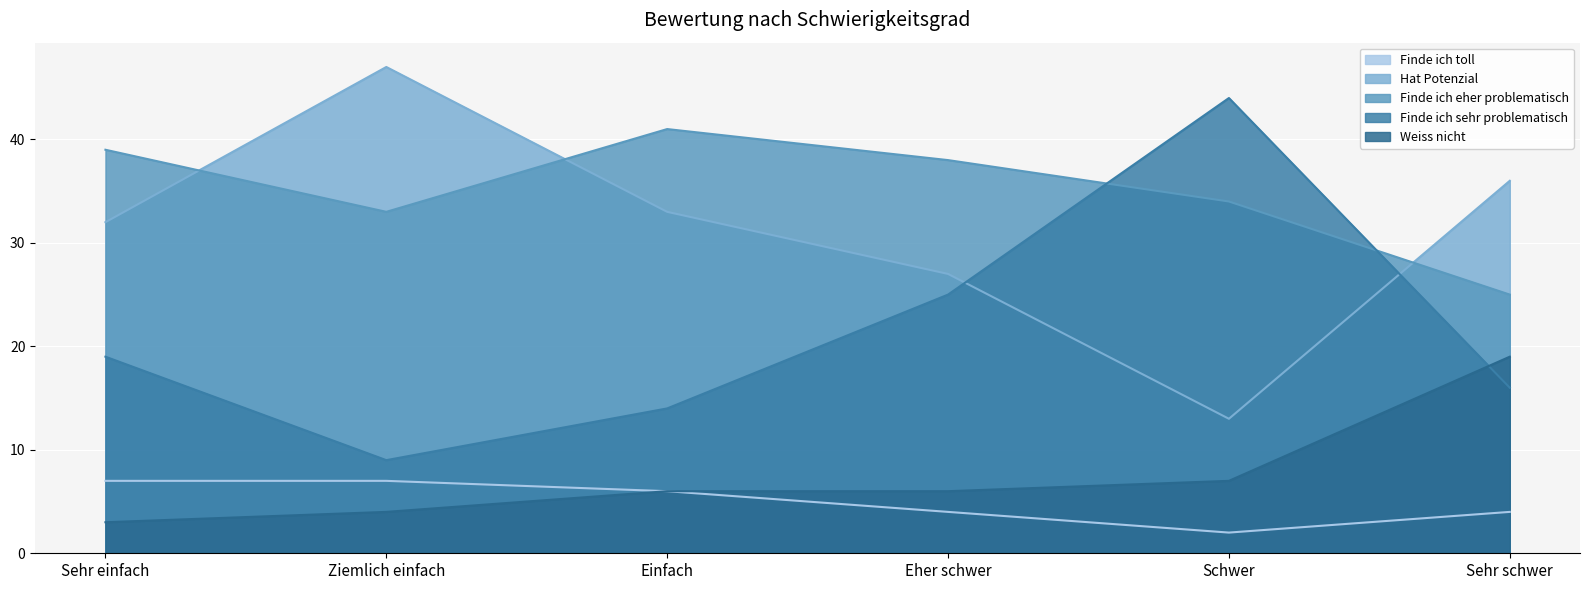

At which category is the sum across all series the highest?

Sehr einfach